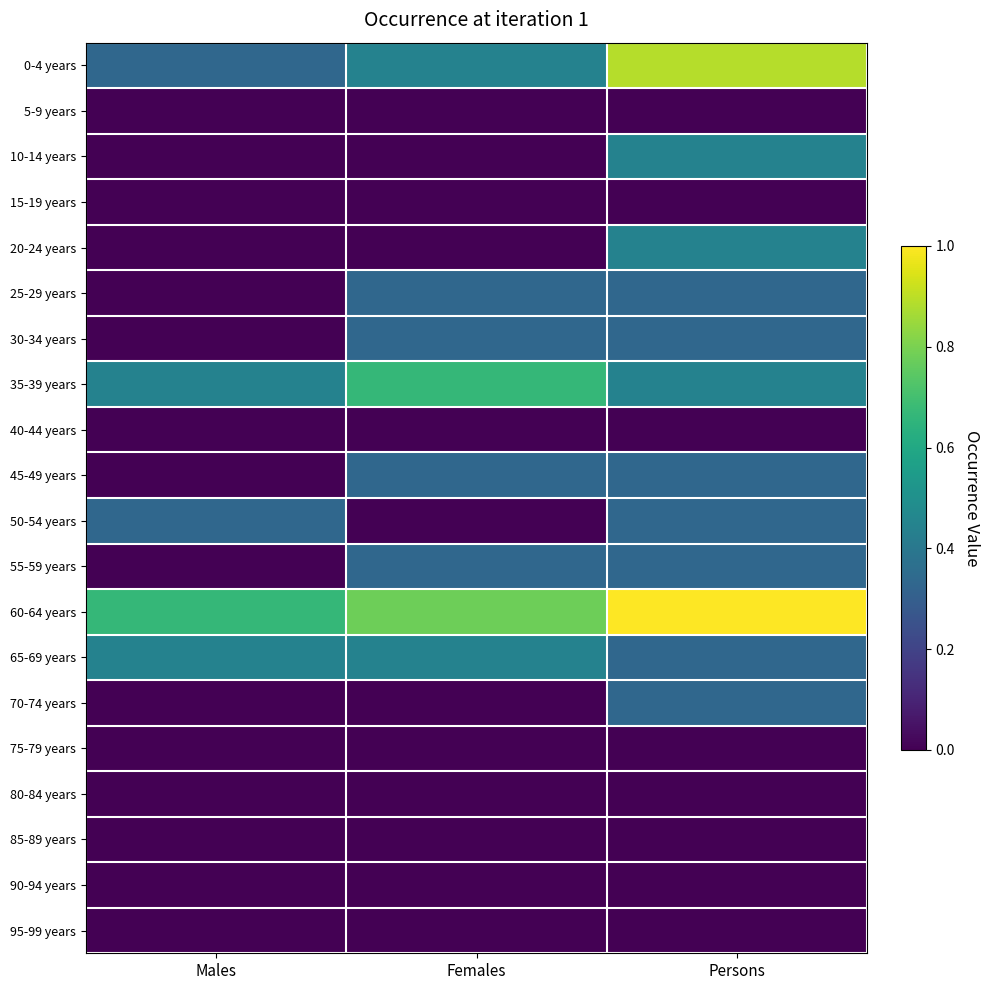

Reading left to right, list all the values displayed in this chart.

0-4 years: Males=0.3	Females=0.4	Persons=0.9
5-9 years: Males=0.0	Females=0.0	Persons=0.0
10-14 years: Males=0.0	Females=0.0	Persons=0.4
15-19 years: Males=0.0	Females=0.0	Persons=0.0
20-24 years: Males=0.0	Females=0.0	Persons=0.4
25-29 years: Males=0.0	Females=0.3	Persons=0.3
30-34 years: Males=0.0	Females=0.3	Persons=0.3
35-39 years: Males=0.4	Females=0.7	Persons=0.4
40-44 years: Males=0.0	Females=0.0	Persons=0.0
45-49 years: Males=0.0	Females=0.3	Persons=0.3
50-54 years: Males=0.3	Females=0.0	Persons=0.3
55-59 years: Males=0.0	Females=0.3	Persons=0.3
60-64 years: Males=0.7	Females=0.8	Persons=1.0
65-69 years: Males=0.4	Females=0.4	Persons=0.3
70-74 years: Males=0.0	Females=0.0	Persons=0.3
75-79 years: Males=0.0	Females=0.0	Persons=0.0
80-84 years: Males=0.0	Females=0.0	Persons=0.0
85-89 years: Males=0.0	Females=0.0	Persons=0.0
90-94 years: Males=0.0	Females=0.0	Persons=0.0
95-99 years: Males=0.0	Females=0.0	Persons=0.0